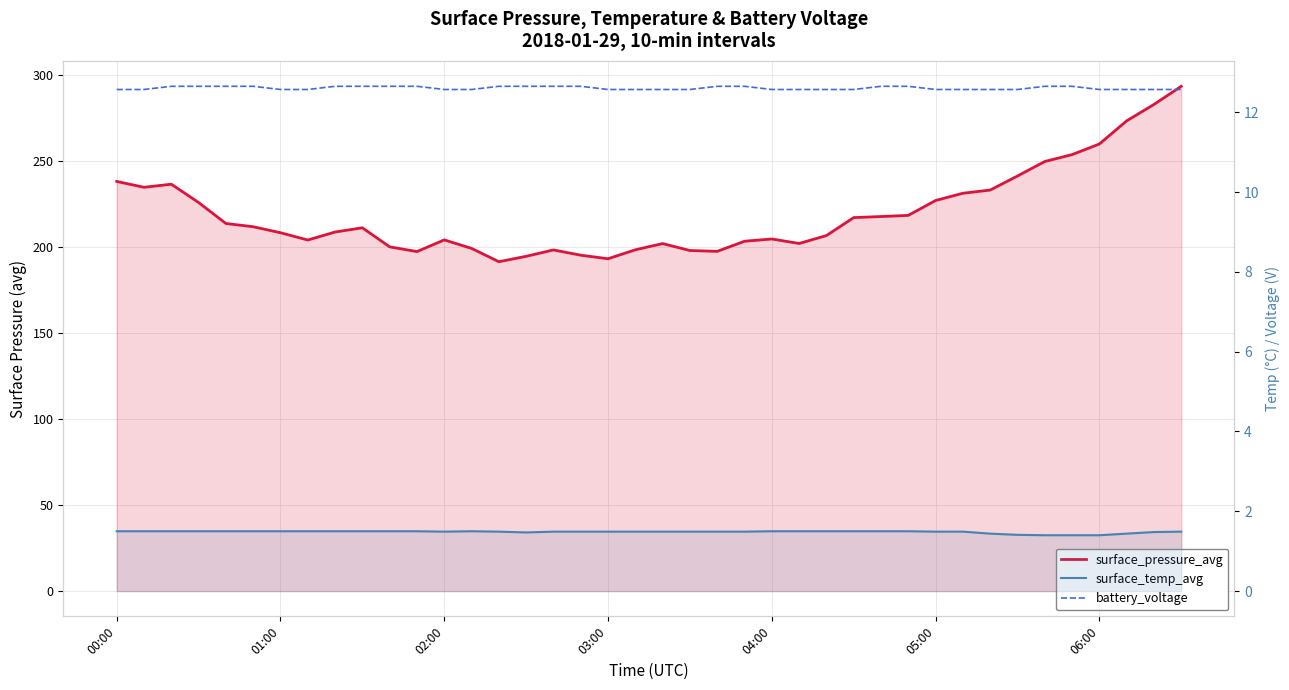

True or false: battery_voltage and surface_temp_avg cross at least once.

False